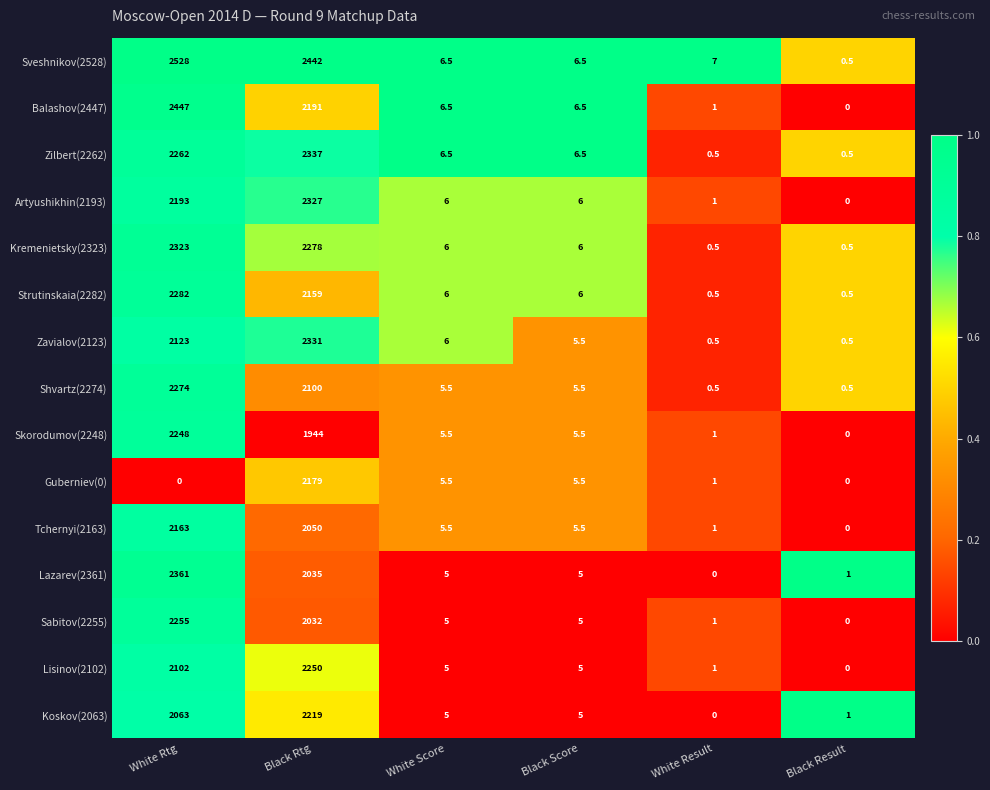

Count the number of data series in this chart.

15